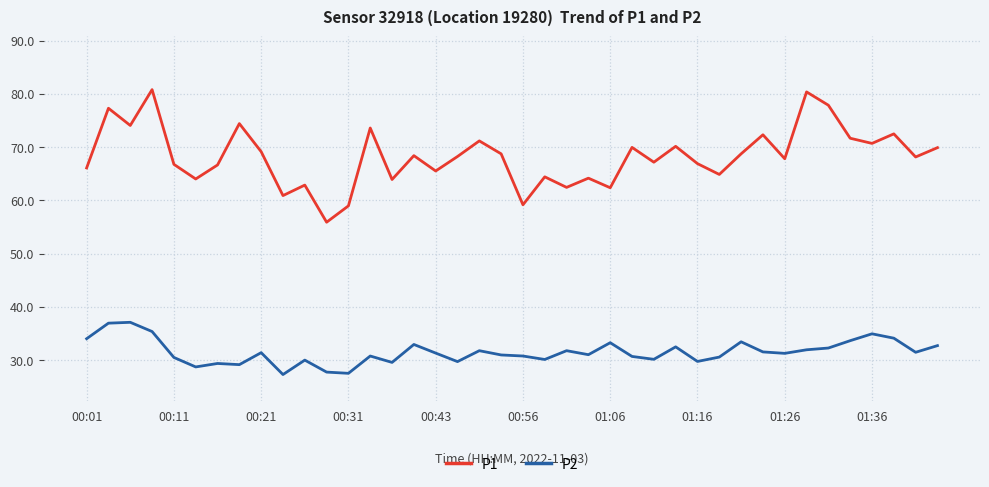

Which series has the largest range (max minus min)?

P1